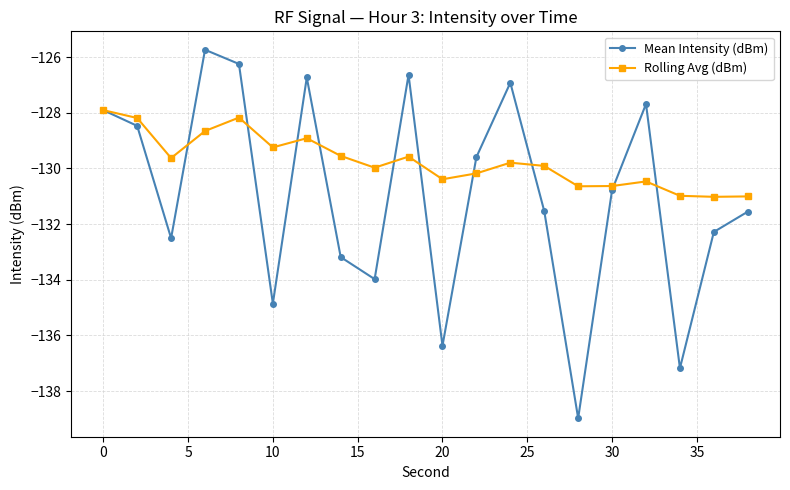

Is this an area chart (filled region under the line)?

No